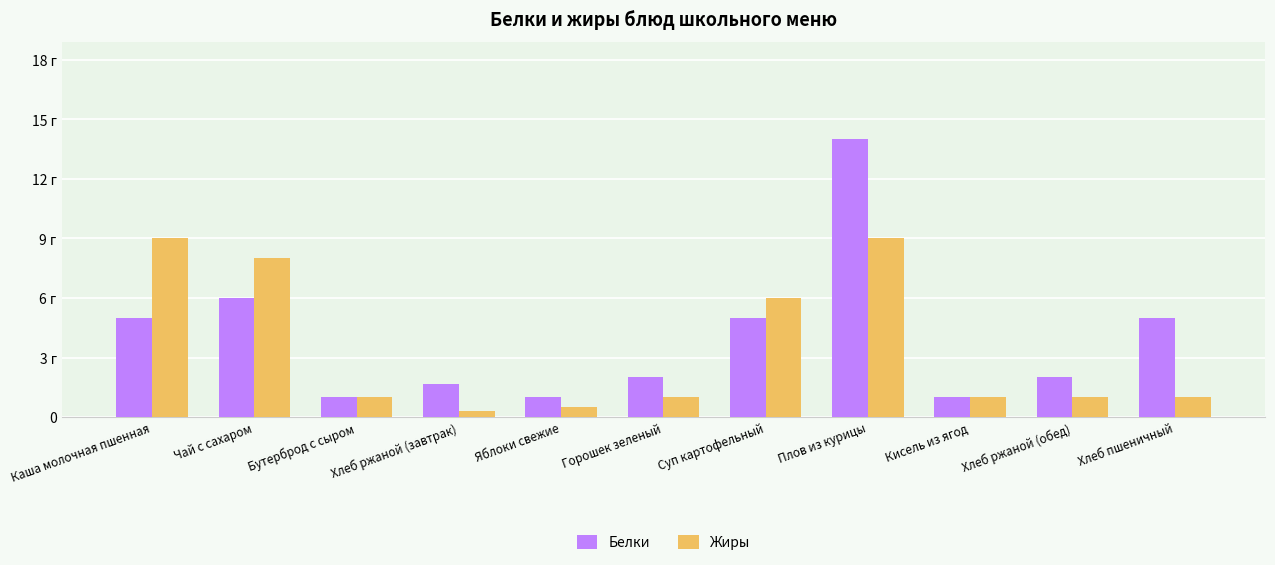

What are all the series names shown in the legend?

Белки, Жиры